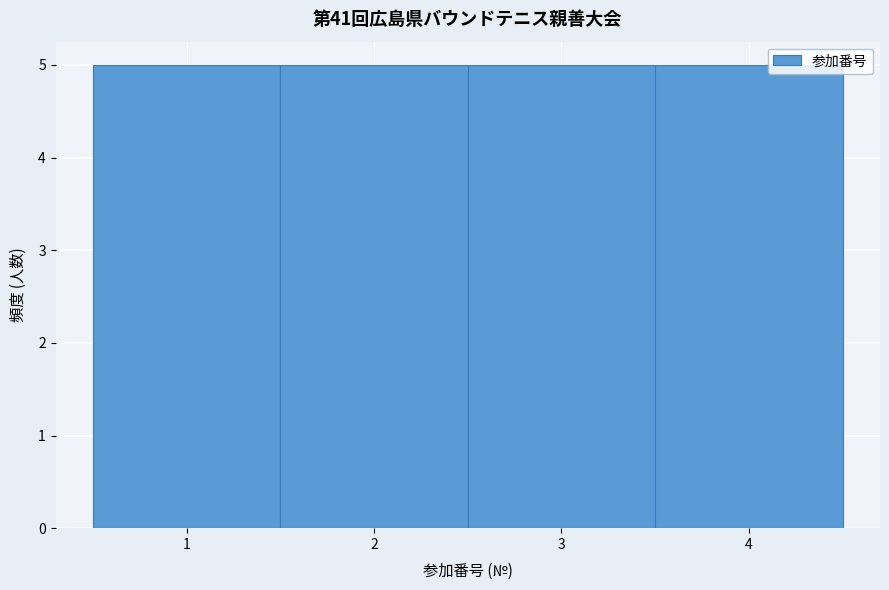

What is the height of the bar covering 1.5 to 2.5 on the x-axis? The values are not printed on the chart, so give them approximately, as read against the axis.

5